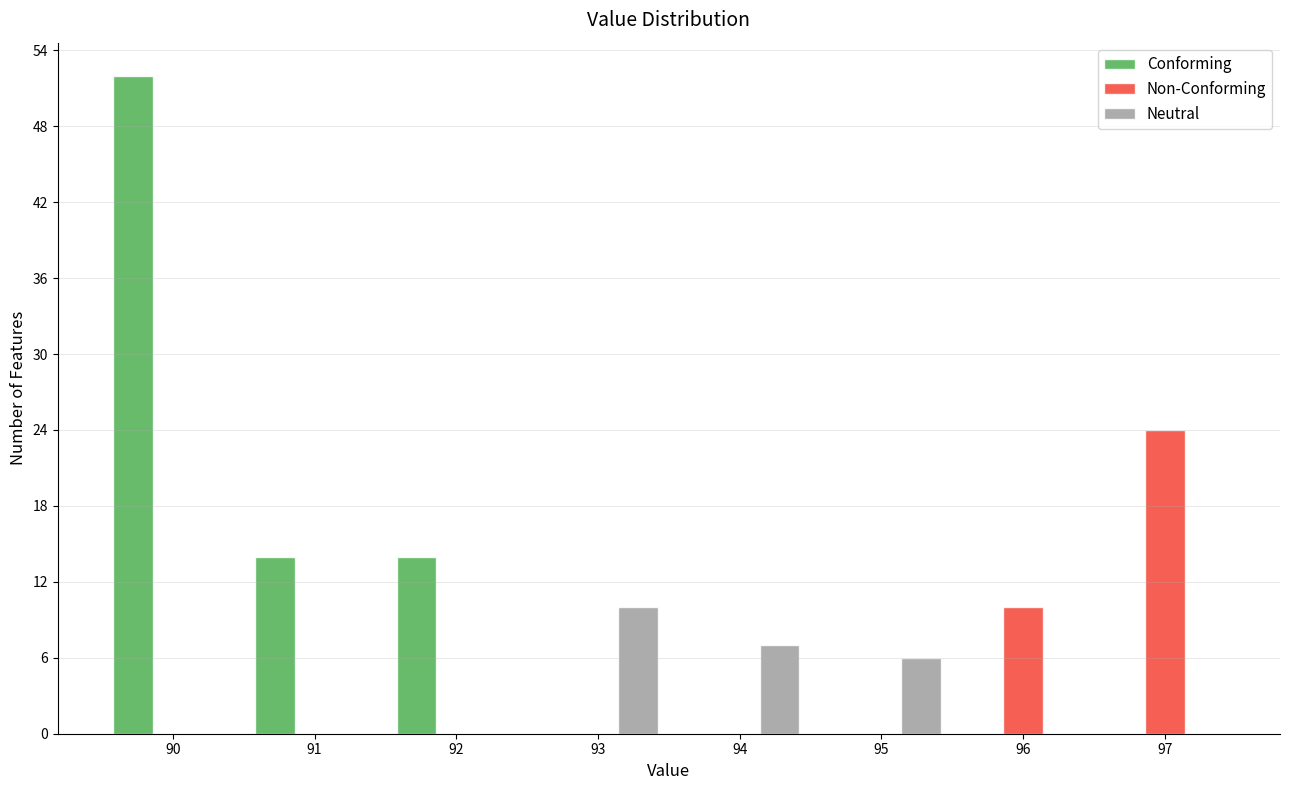

What is the height of the Conforming bar covering 89.5 to 90.5 on the x-axis? The values are not printed on the chart, so give them approximately, as read against the axis.

52